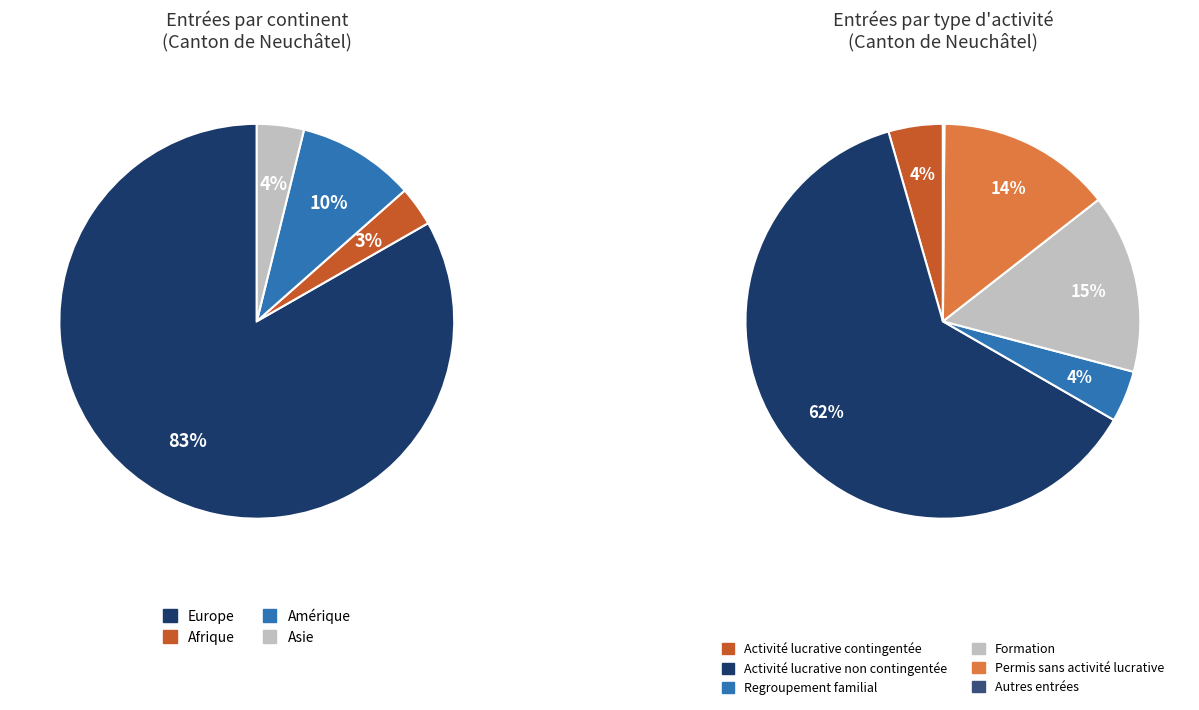

Between Europe and Afrique, which is larger?

Europe